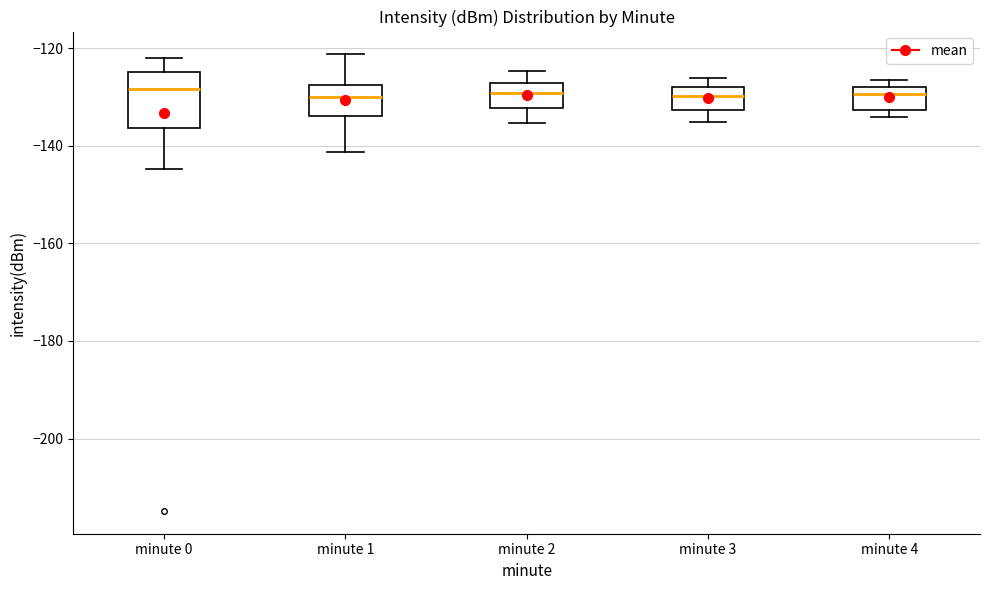

Where is the lower edge of the box for minute 4 on the y-axis? The values are not printed on the chart, so give them approximately, as read against the axis.

-132